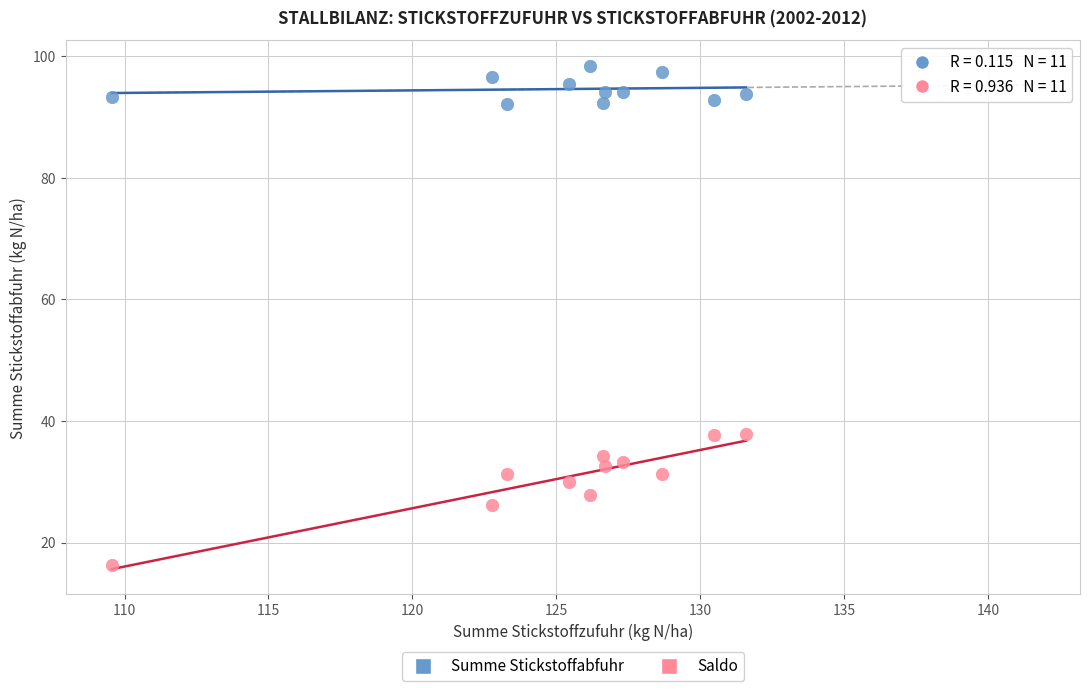

Which series reaches the maximum Y coordinate?

Summe Stickstoffabfuhr